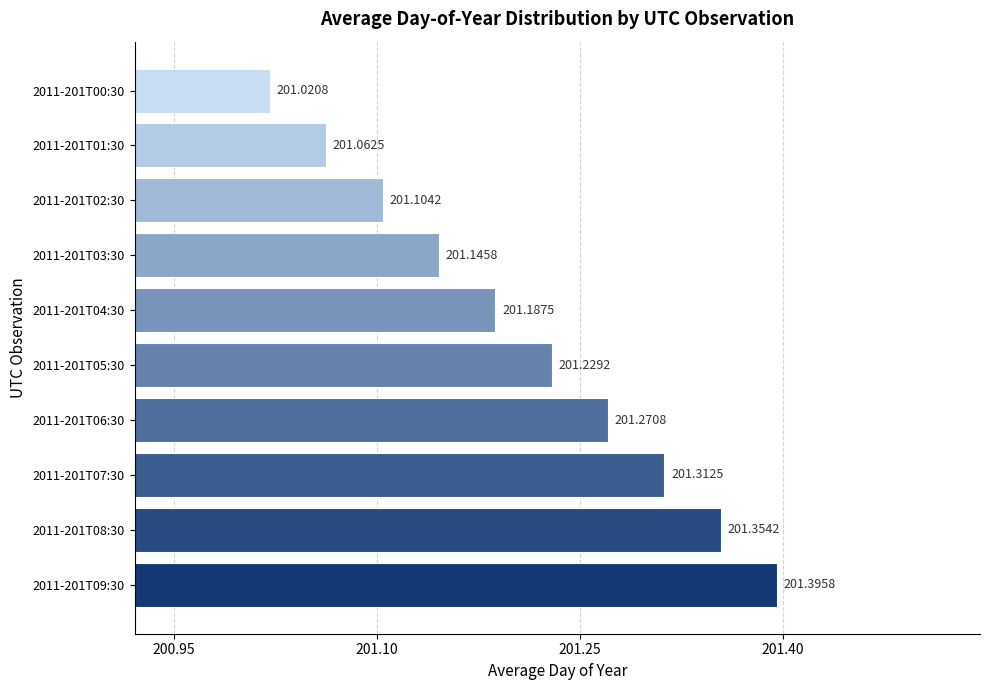

What is the sum of all values?

2012.1